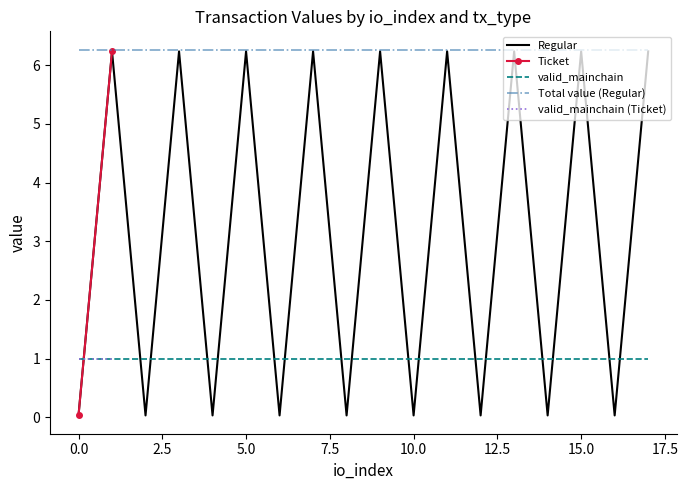

Which series has the largest range (max minus min)?

Ticket (io_index=0)